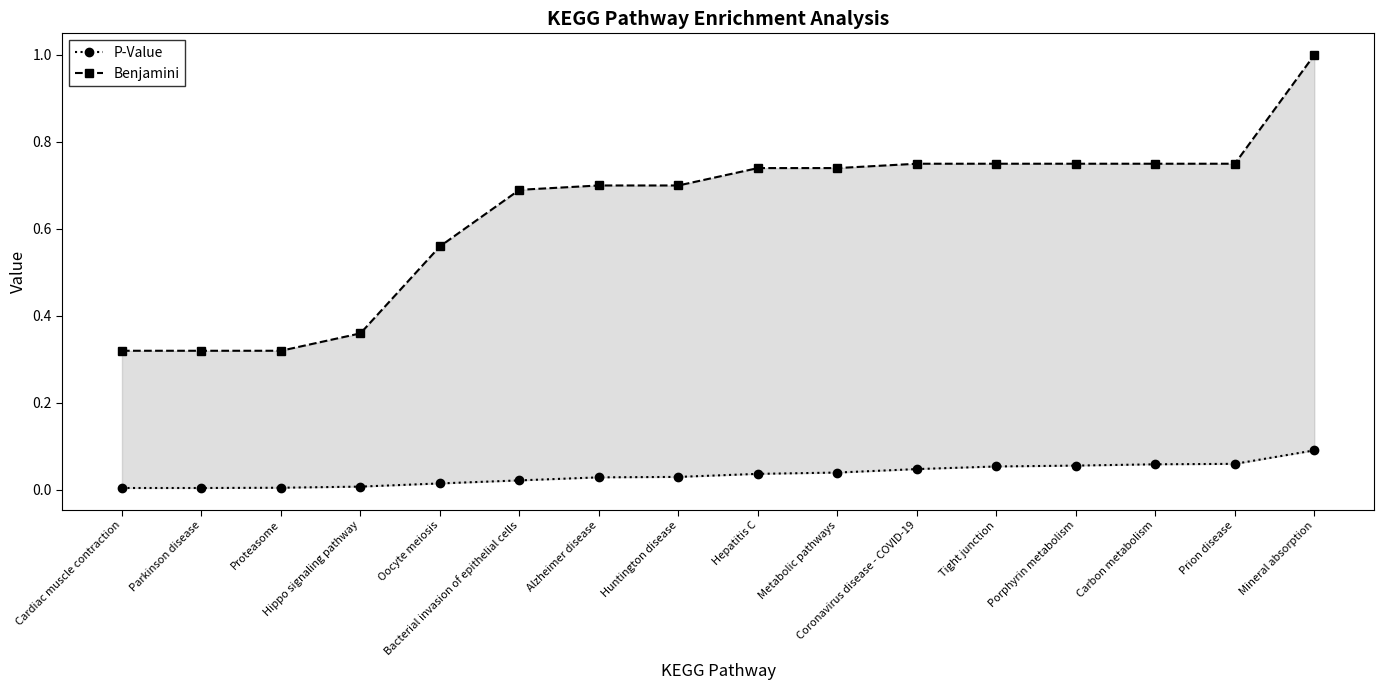

List the series in order of their peak value, lowest first.

P-Value, Benjamini